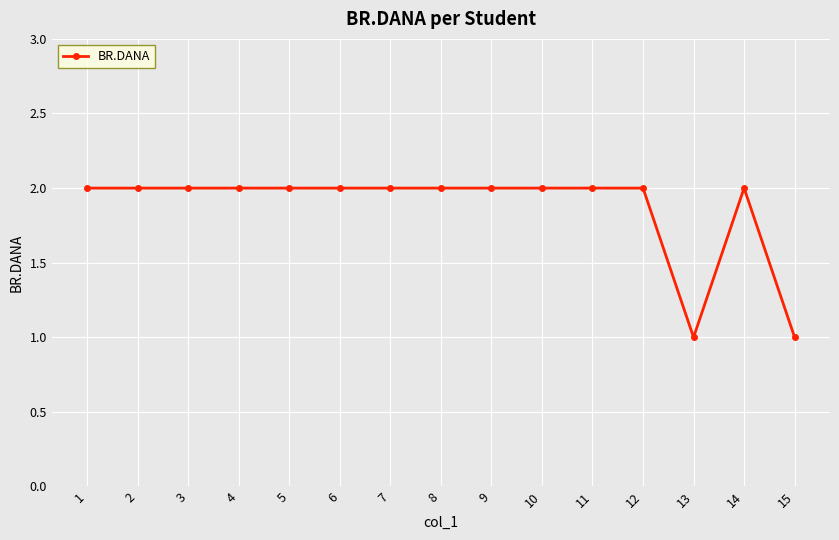

Reading left to right, what are all the values shown in this chart?

2	2	2	2	2	2	2	2	2	2	2	2	1	2	1